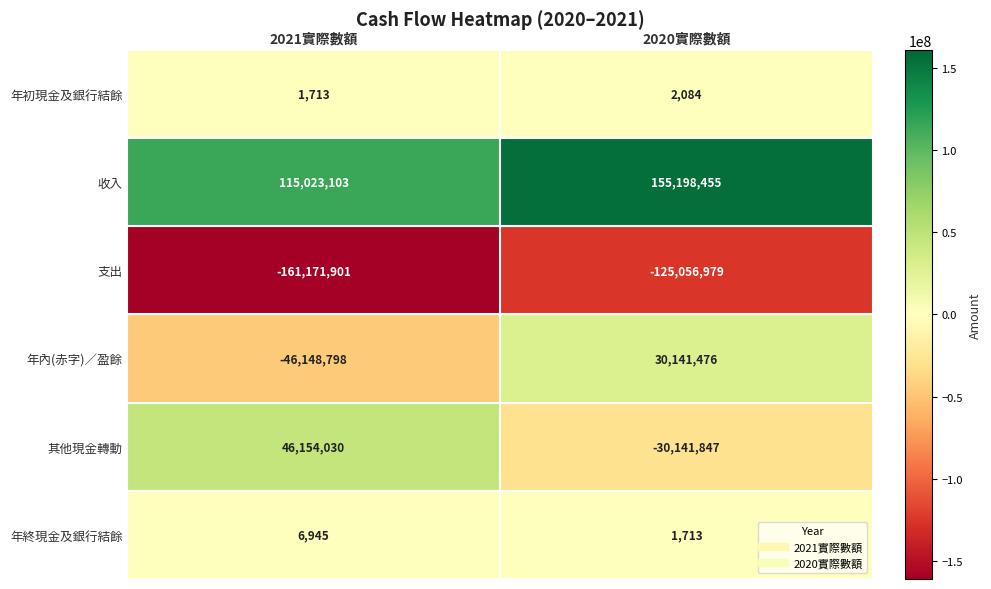

Reading left to right, list all the values displayed in this chart.

年初現金及銀行結餘: 1713	2084
收入: 115023103	155198455
支出: -161171901	-125056979
年內(赤字)／盈餘: -46148798	30141476
其他現金轉動: 46154030	-30141847
年終現金及銀行結餘: 6945	1713